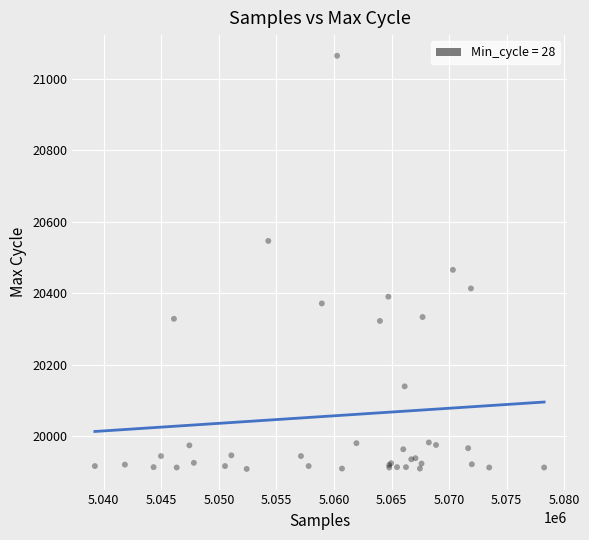

What Y value in the scatter plot is closest to 20486?

20465